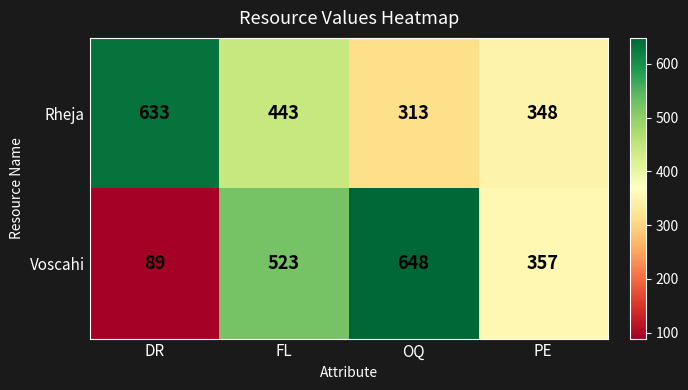

Reading right to left, what are all the values shown in this chart?

Rheja: 348	313	443	633
Voscahi: 357	648	523	89